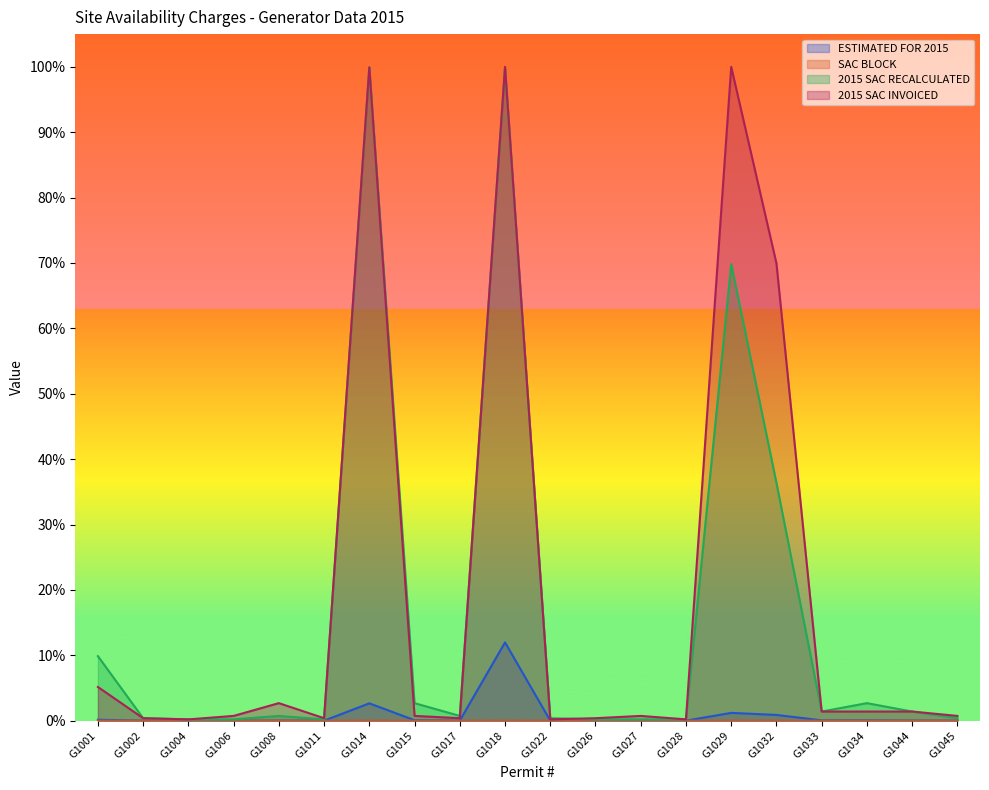

What is the difference between the maximum and minimum values in the ESTIMATED FOR 2015 series?

0.1